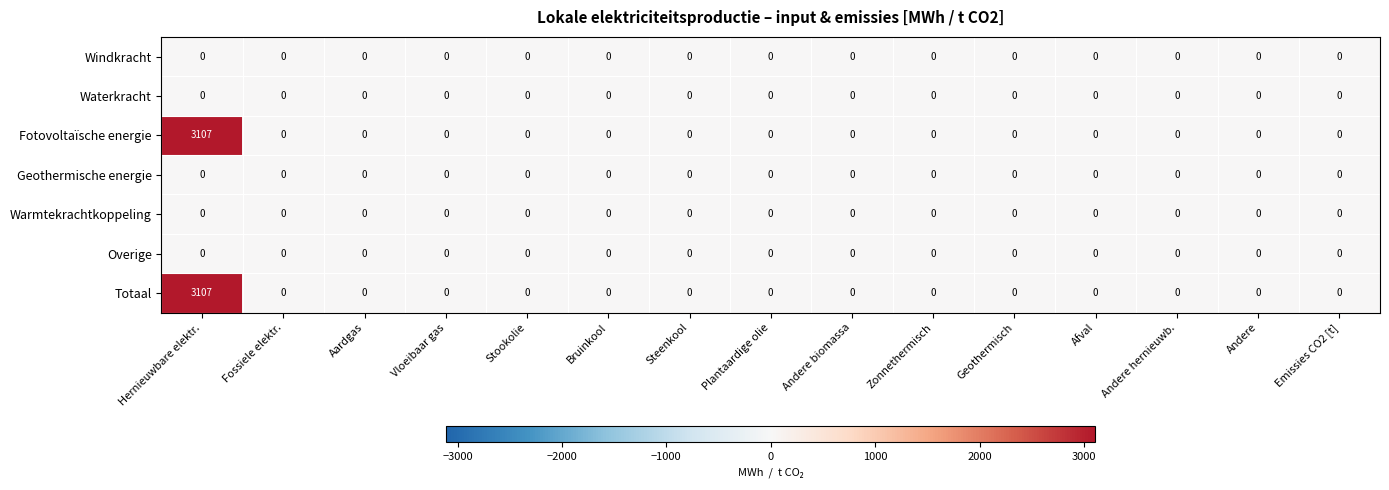

At which category is the sum across all series the highest?

Hernieuwbare elektr.